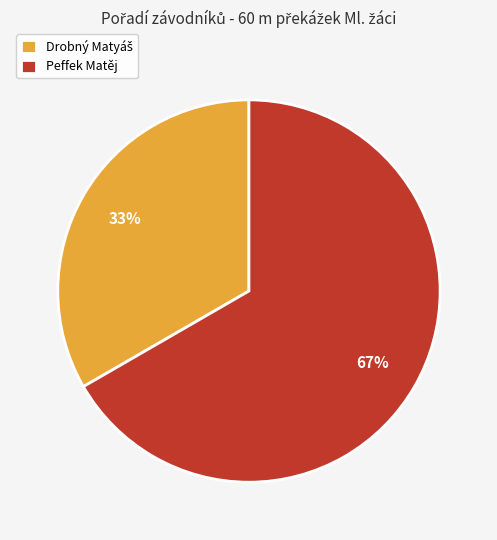

Does any single category account for the majority?

Yes